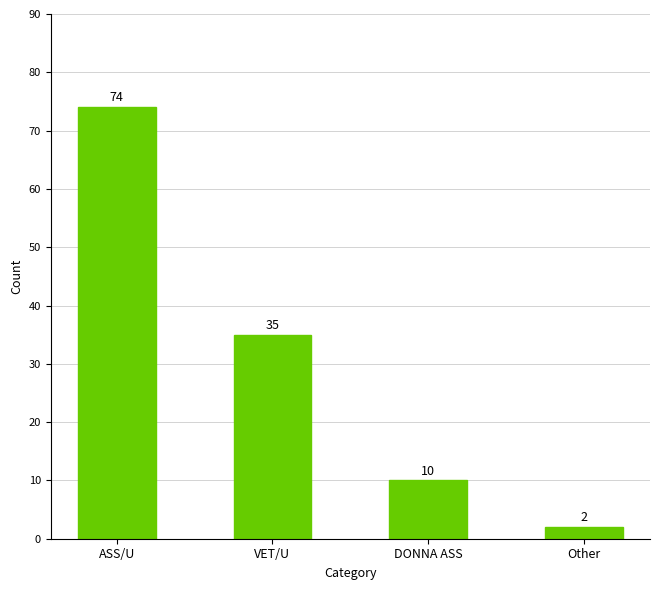

How many categories are shown in the chart?

4